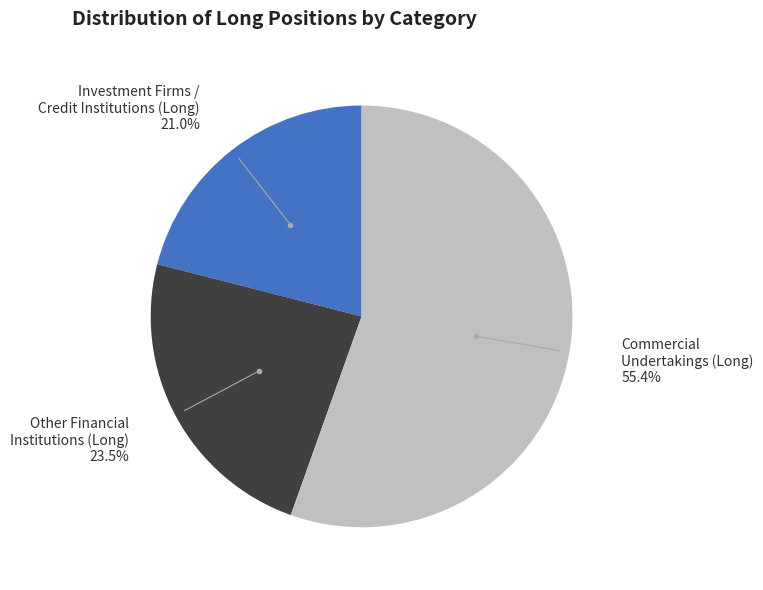

To the nearest percent, what is the average slice percentage?

33%